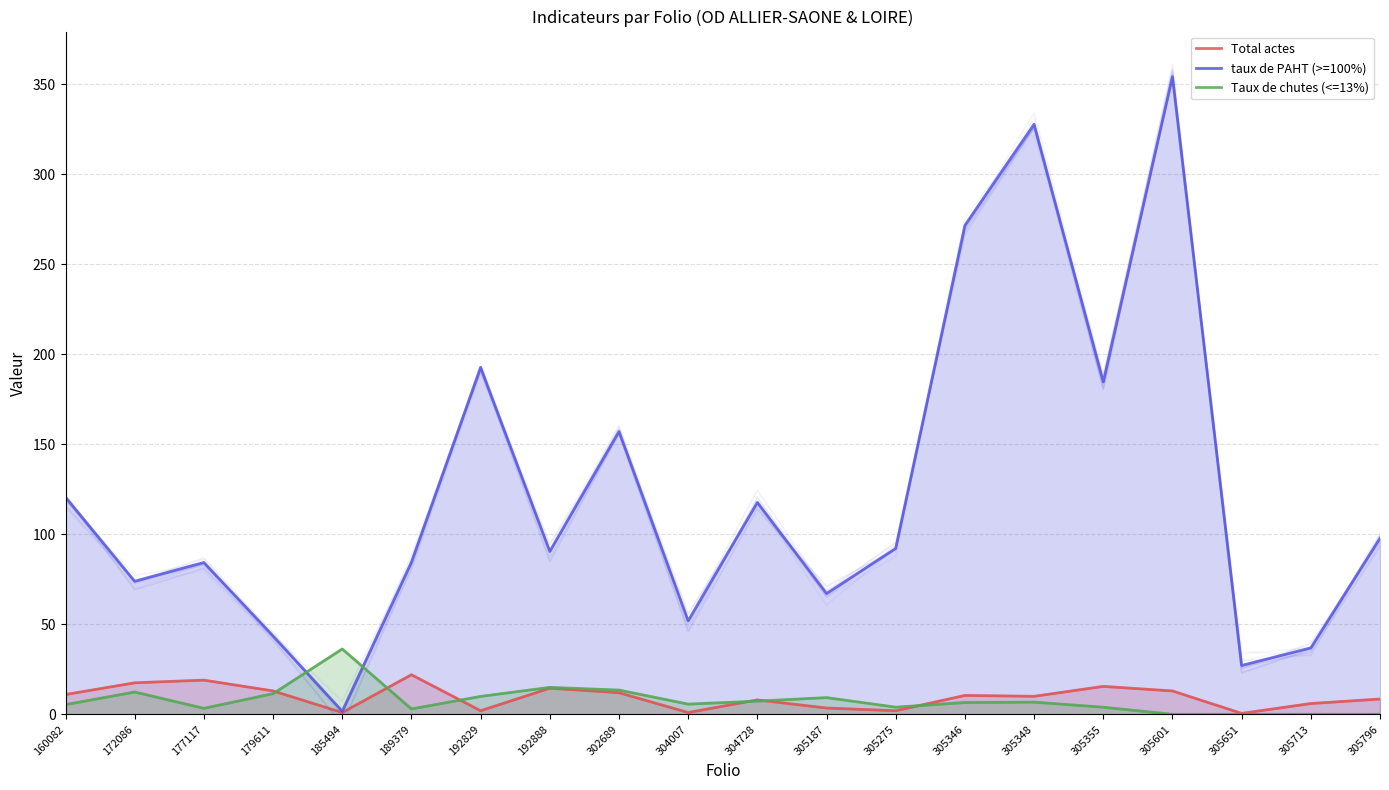

What is the value of the Taux de chutes (<=13%) point at the 10th from the left?

5.7